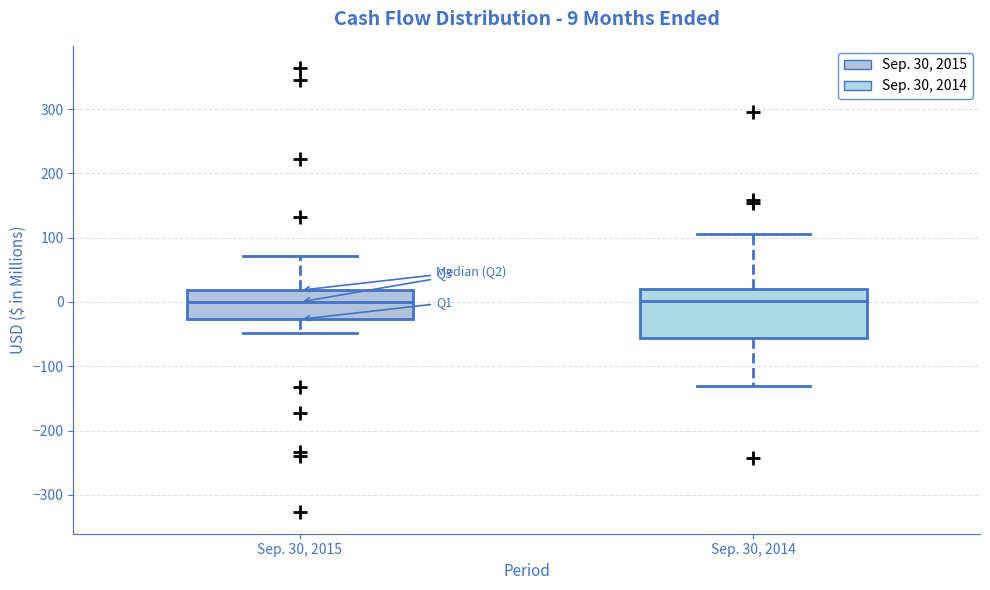

Which box is the tallest, from its lower edge to its upper edge?

Sep. 30, 2014